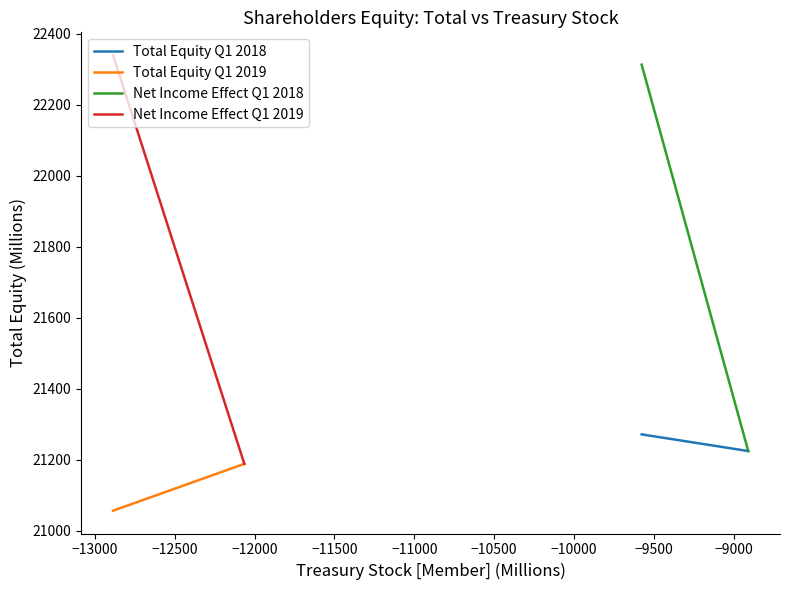

How many lines are shown in the chart?

4